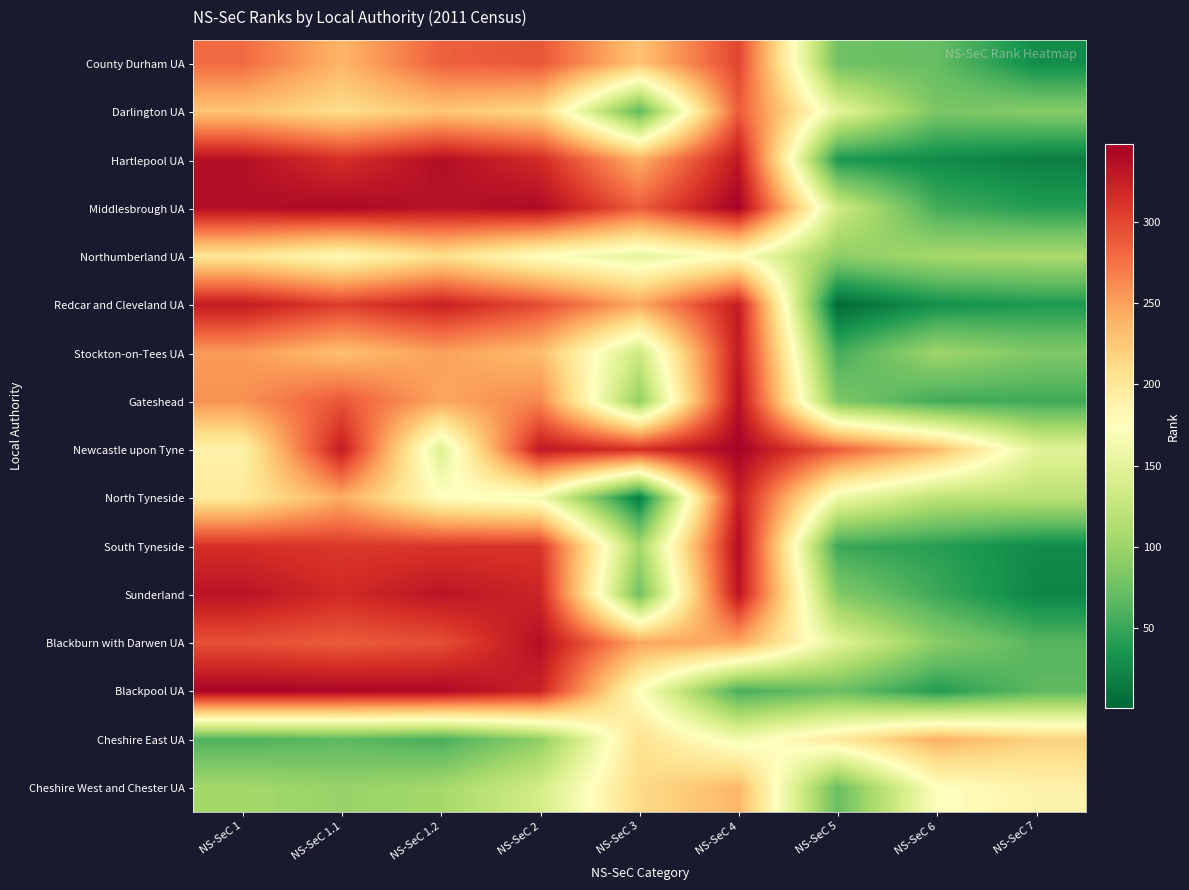

Between NS-SeC 1.1 and NS-SeC 3, which is larger?

NS-SeC 1.1